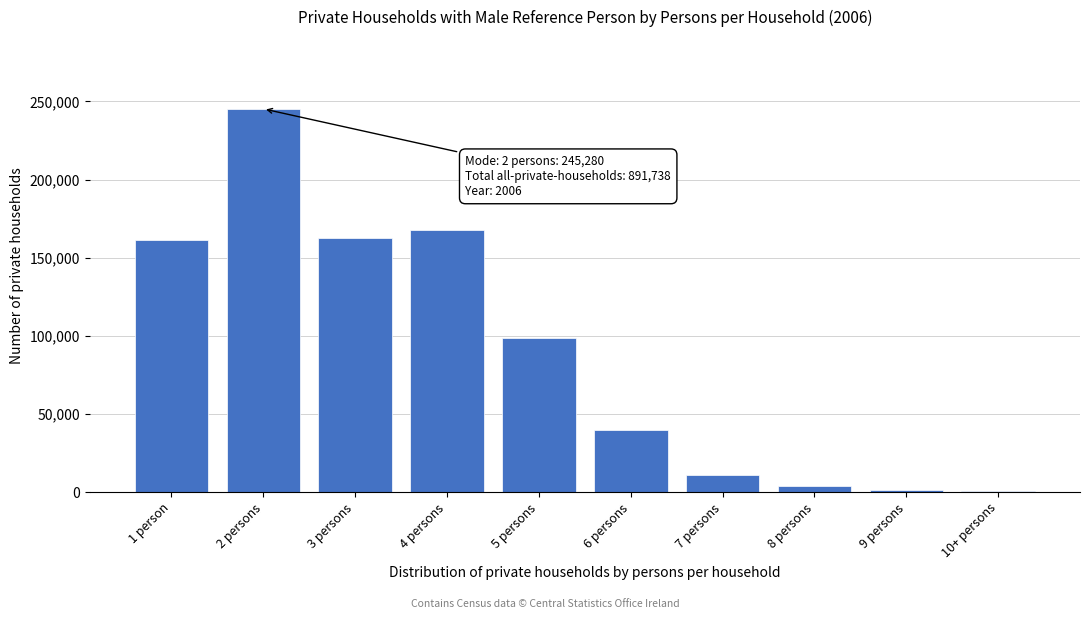

What is the sum of all values?

891738